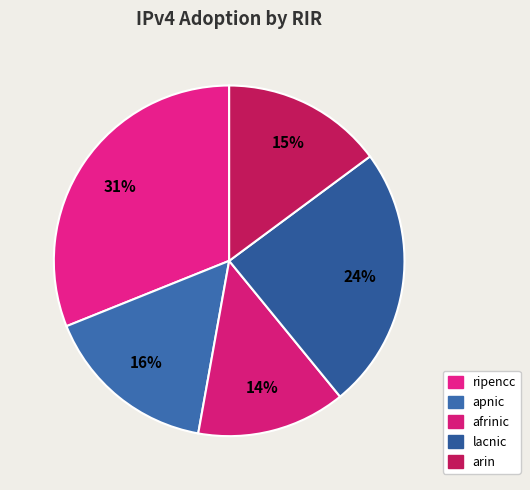

To the nearest percent, what is the difference between the arin and ripencc slice percentages?

16%